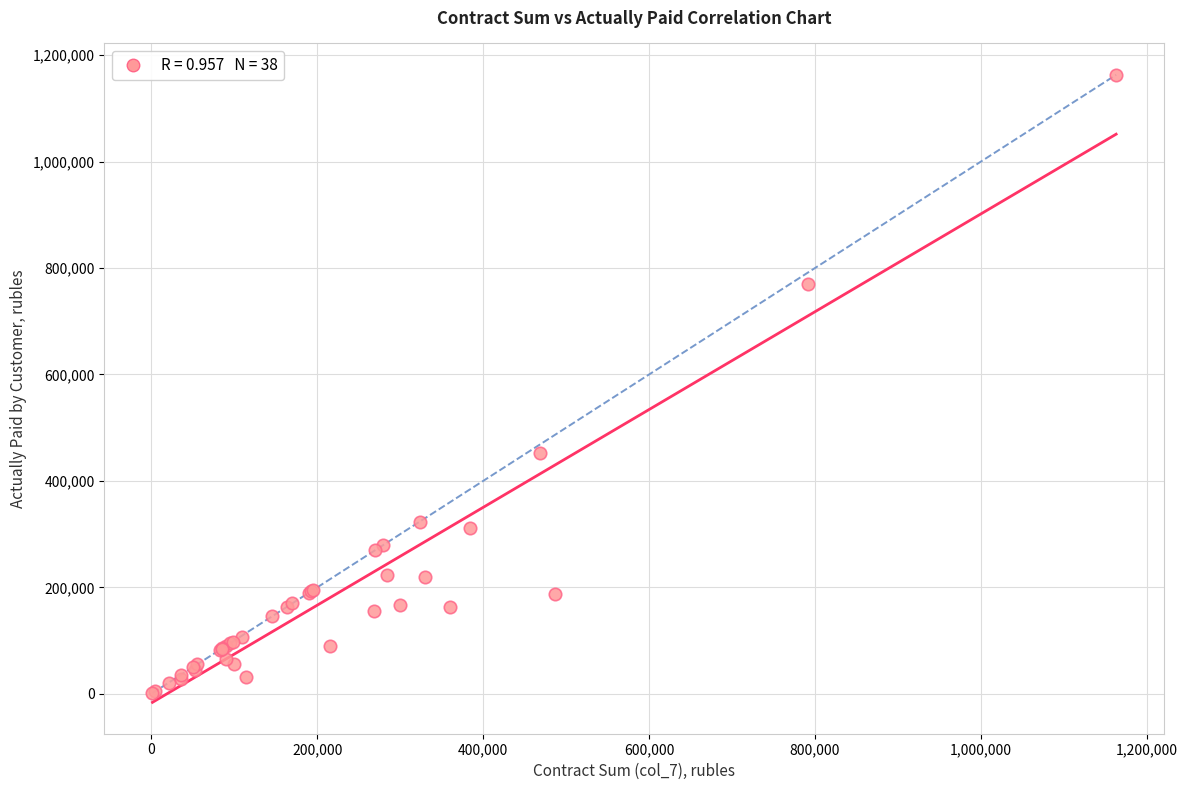

What Y value in the scatter plot is closest to 582232?

451628.1